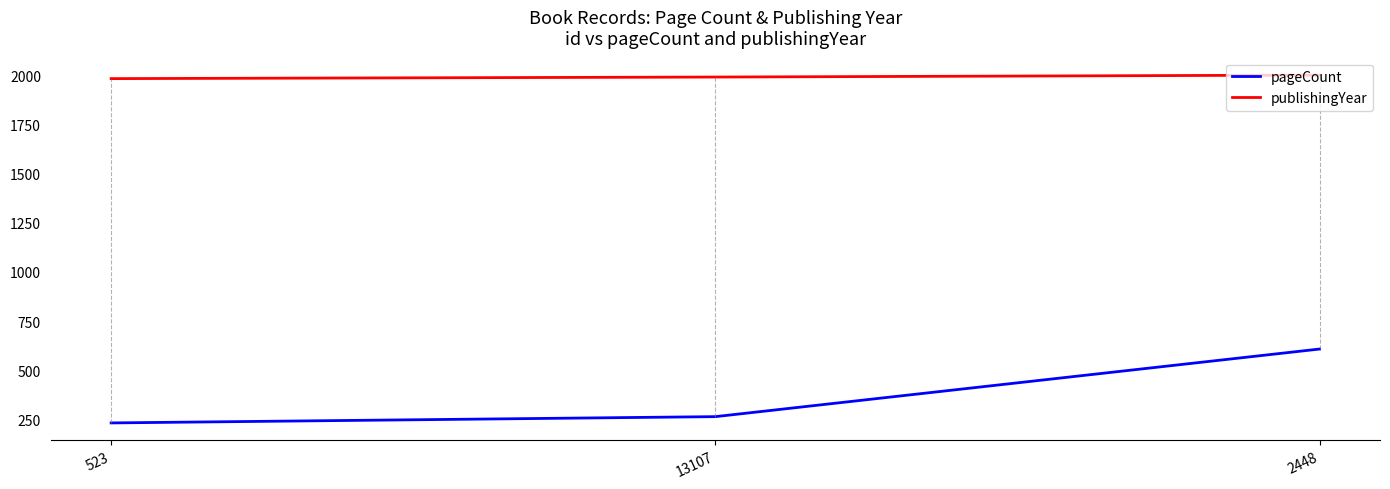

At which category is the sum across all series the highest?

2448